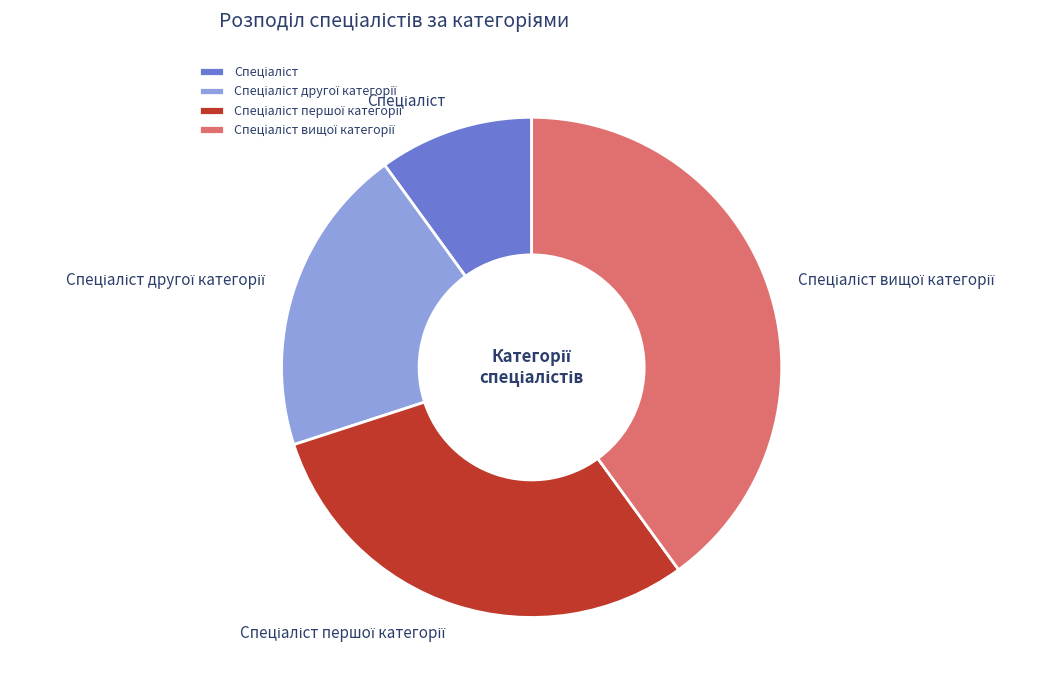

Does any single category account for the majority?

No